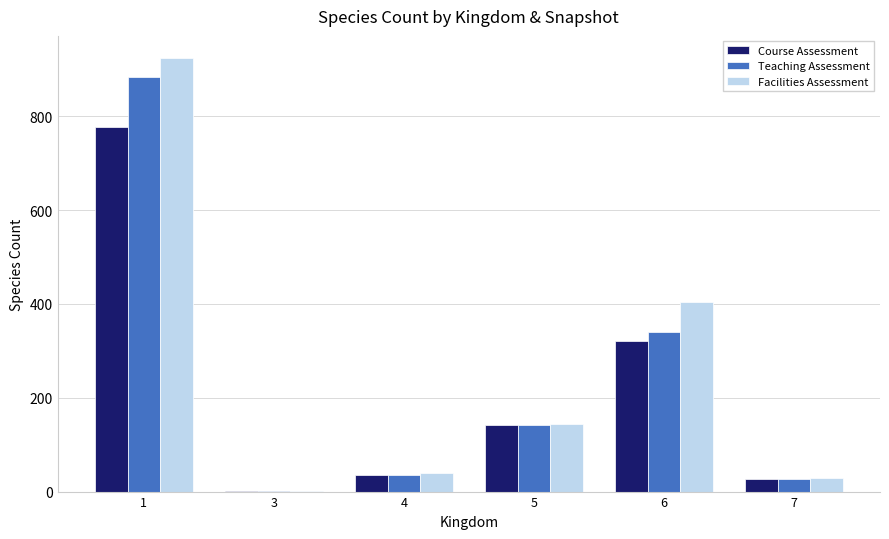

Is the value of Course Assessment at 7 greater than the value of Teaching Assessment at 1?

No